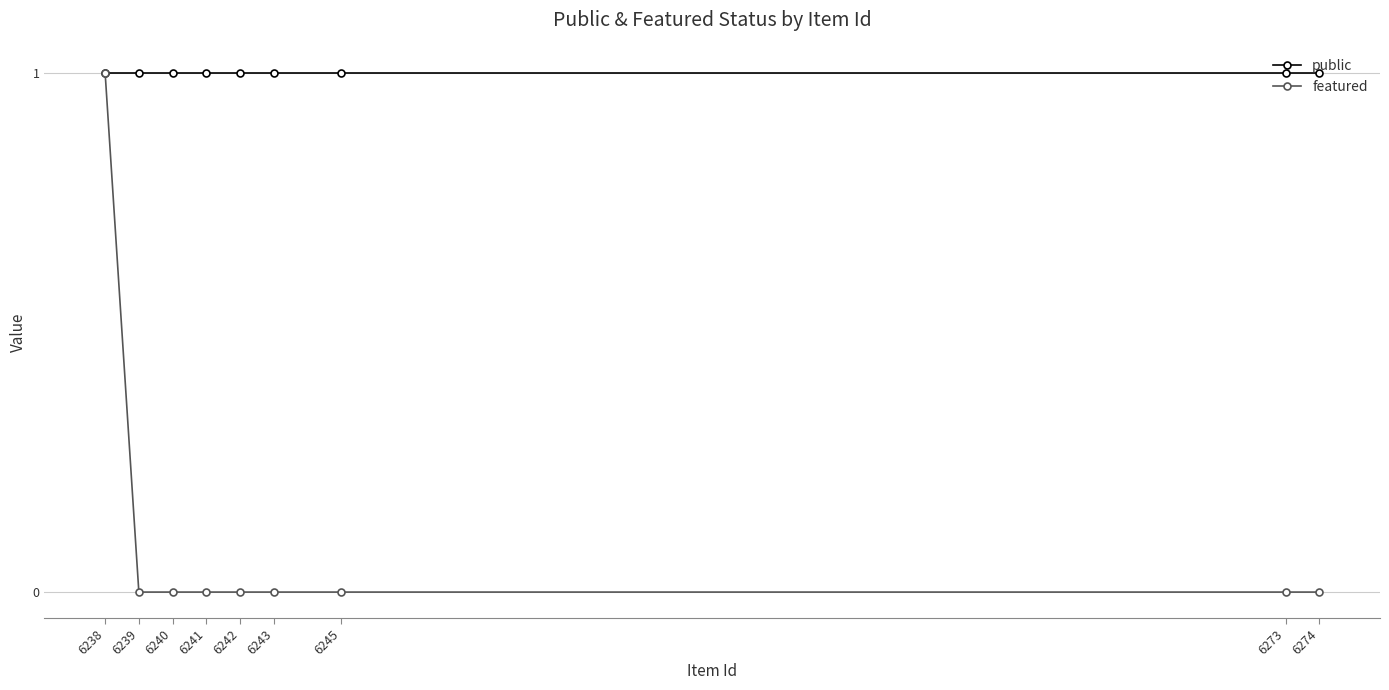

At which category is the sum across all series the highest?

6238